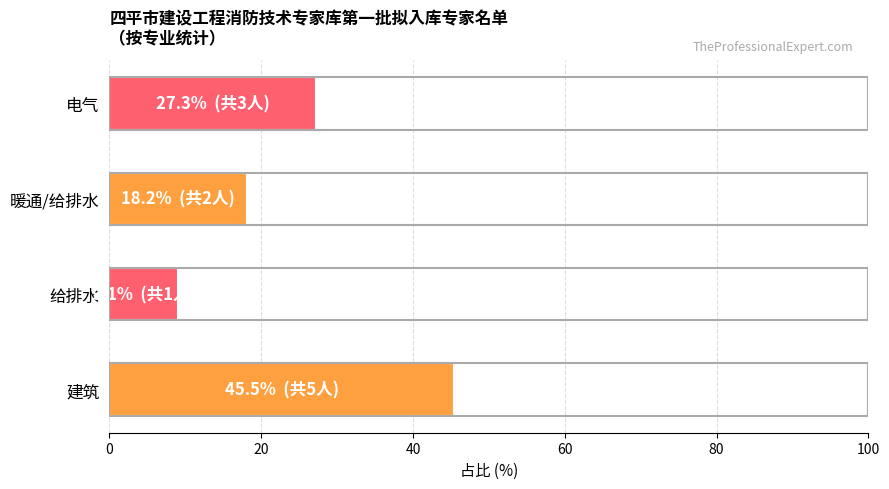

Which has a higher value, 暖通/给排水 or 给排水?

暖通/给排水